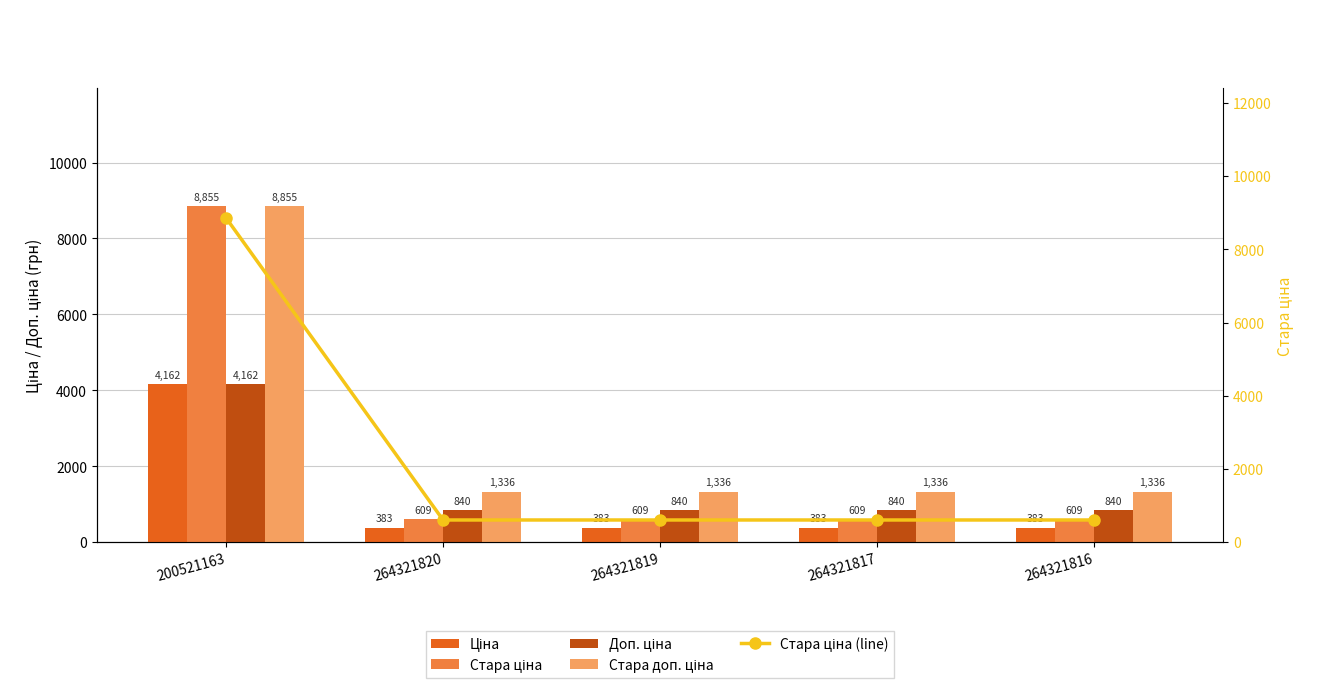

What is the average value of the Стара ціна series?

2258.1